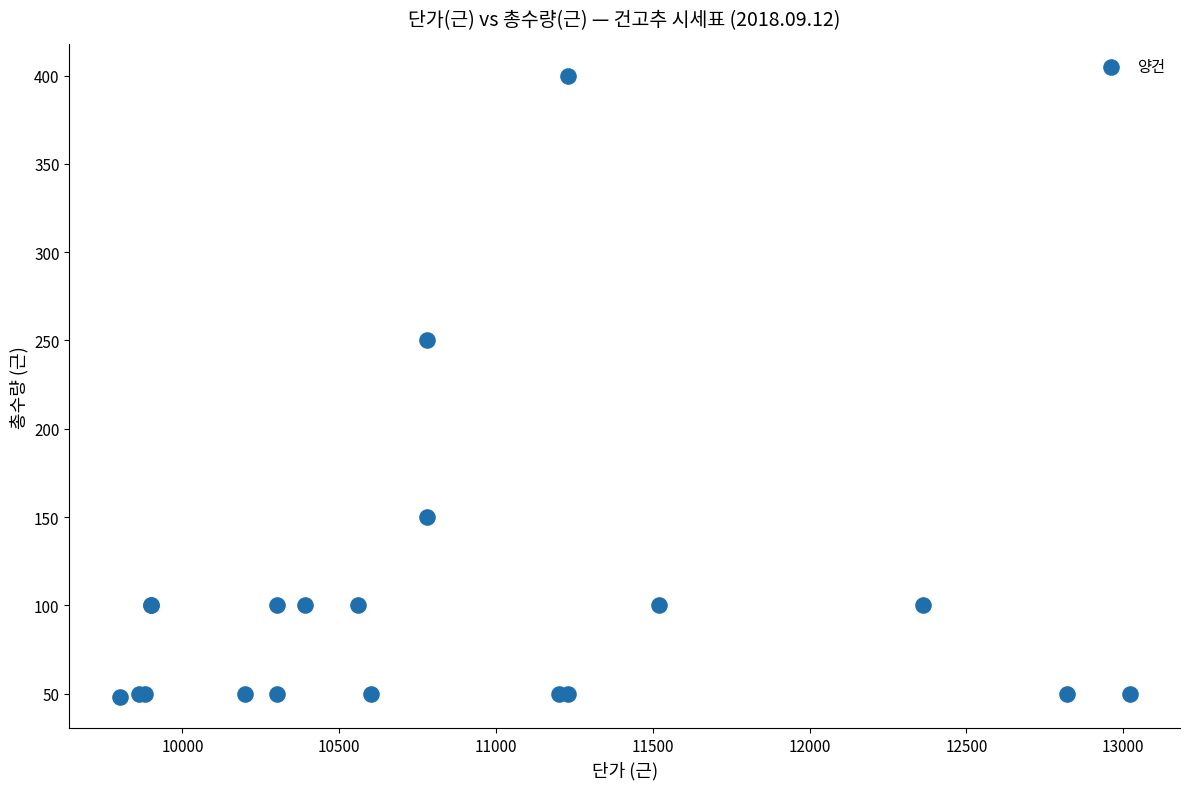

What Y value in the scatter plot is closest to 224?

250